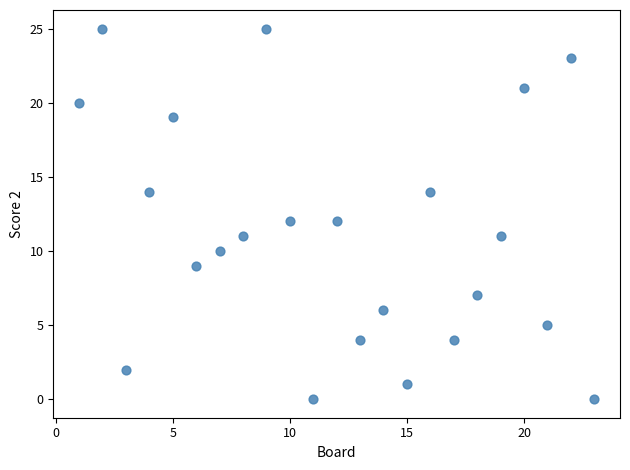

What is the range of Y values (max minus min)?

25